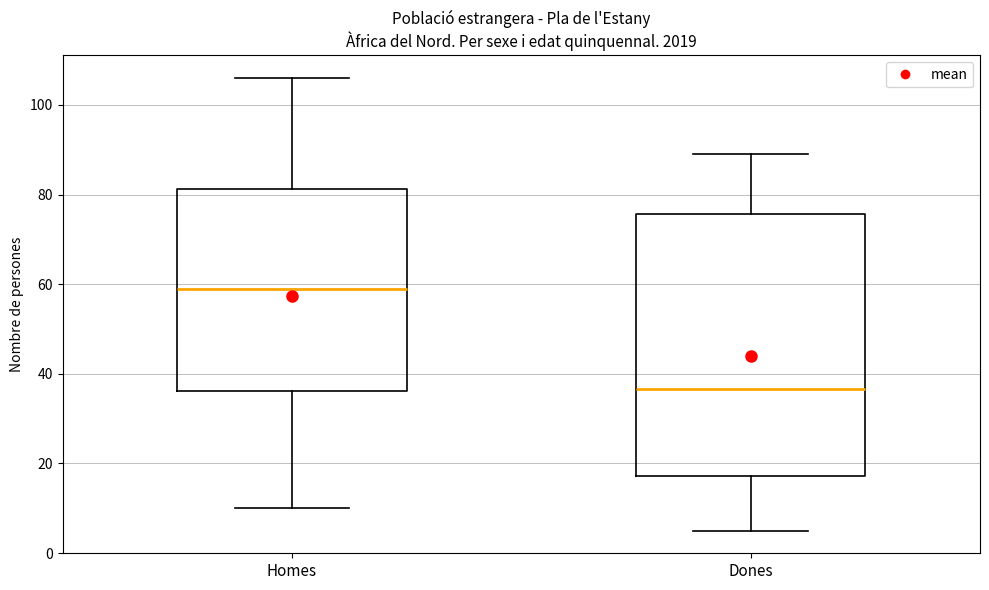

Reading left to right, read every box against the y-axis: the position of its median line, the range the box covers, and the ends of its whiskers. The values are not printed on the chart, so give them approximately, as read against the axis.

Homes: median 60, box 36 to 82, whiskers 10 to 106
Dones: median 36, box 18 to 76, whiskers 6 to 90